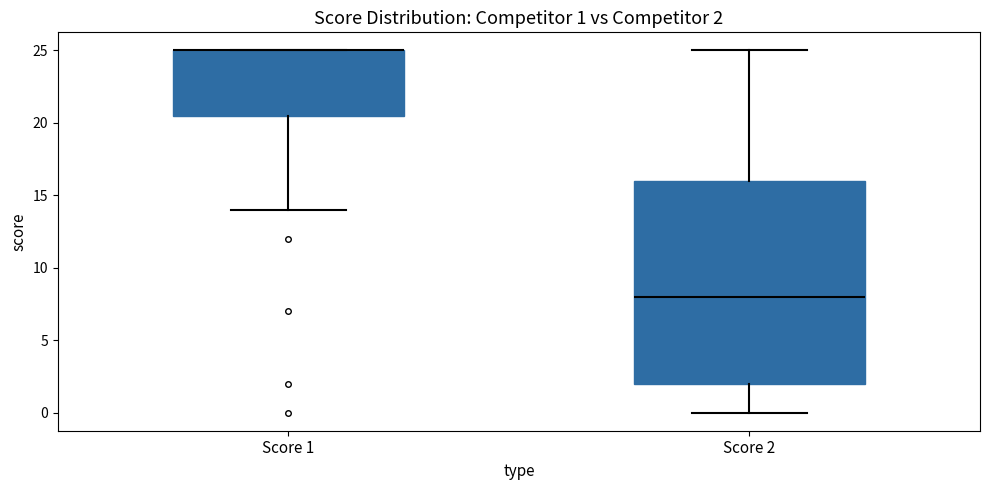

Which box is the tallest, from its lower edge to its upper edge?

Score 2